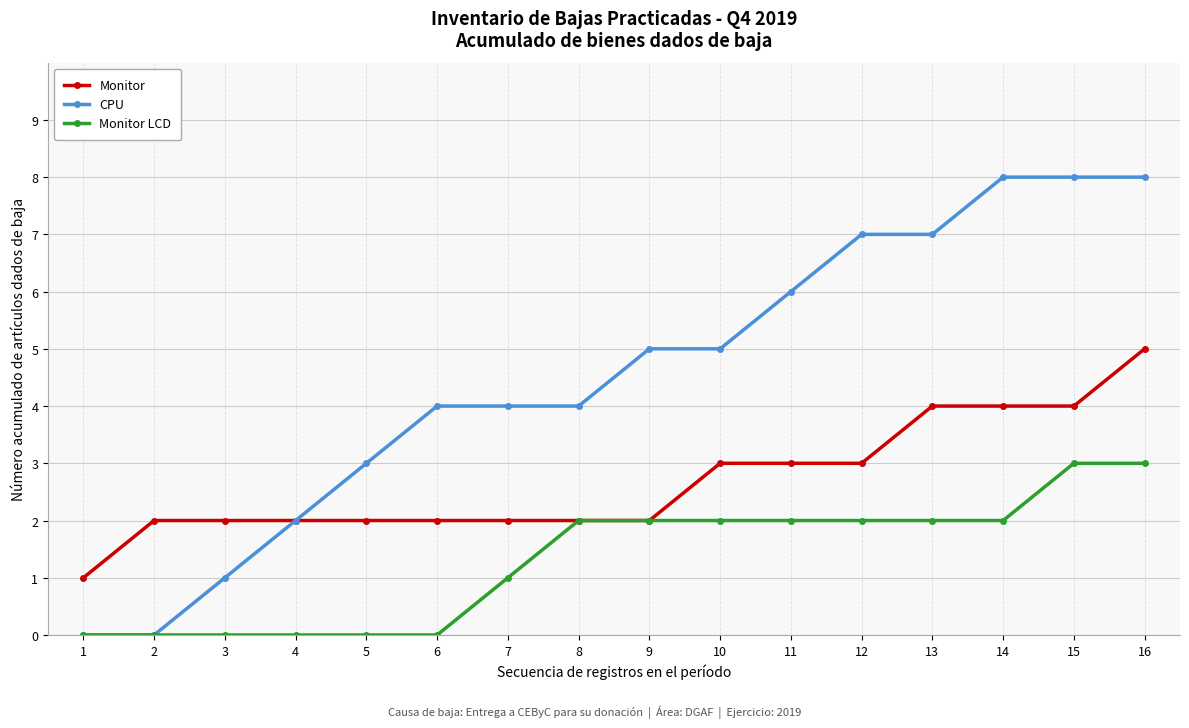

Is it true that Monitor LCD equals -2 at 1?

False